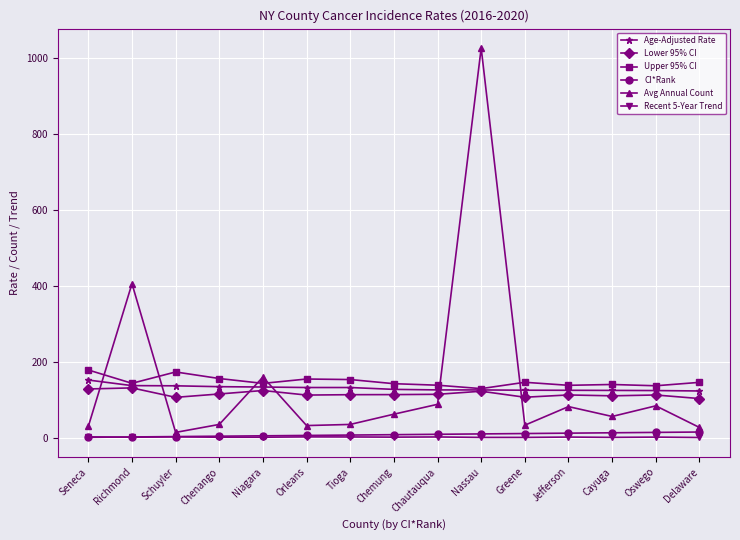

What is the label of the 3rd point from the right?

Cayuga